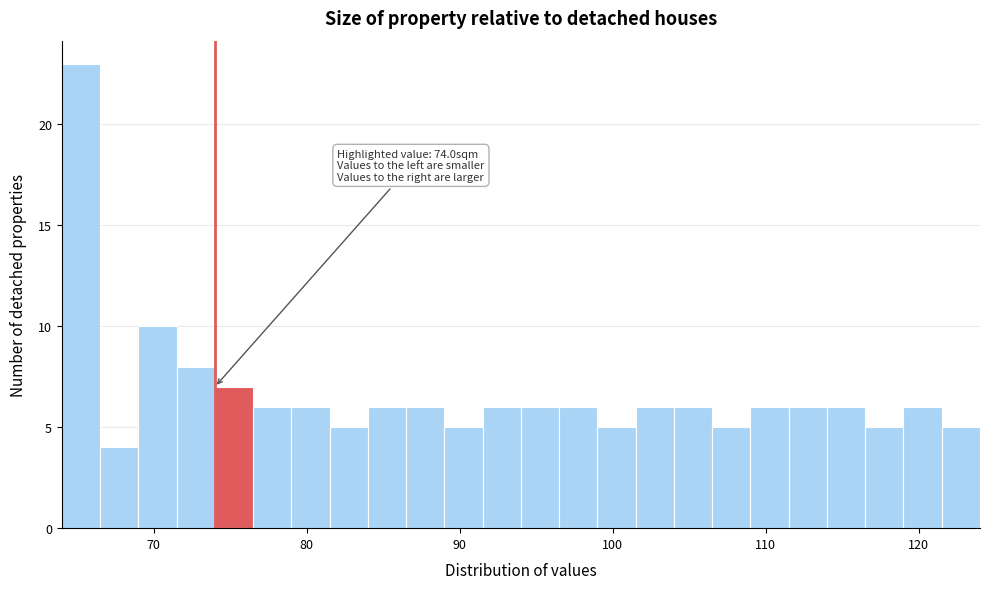

Around what value on the x-axis is the tallest bar? Give the approximate position of its centre, as read against the axis.

65